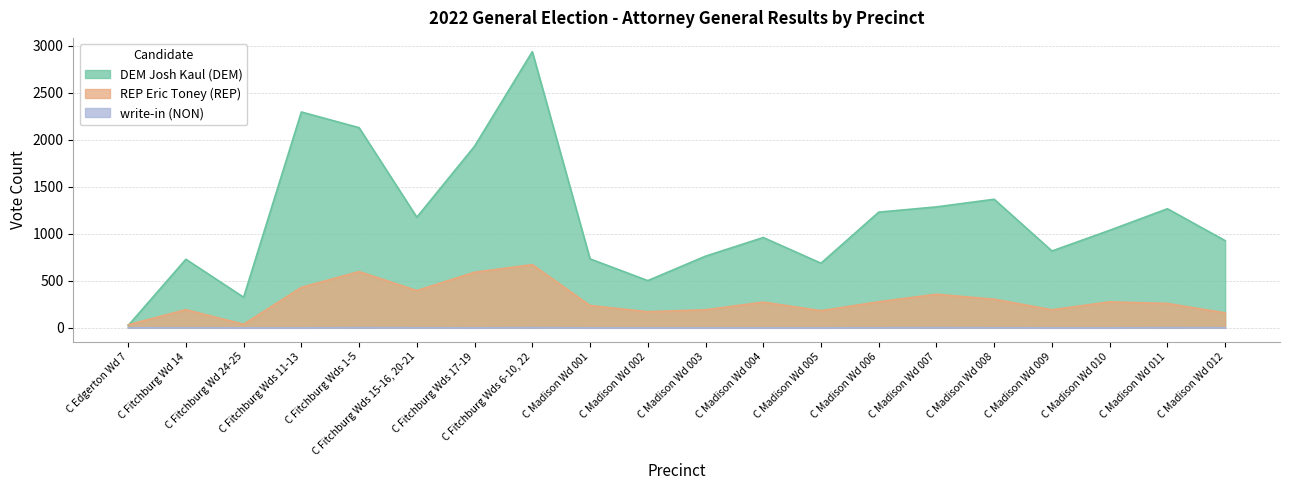

Where is write-in (NON) nearest to the value 1?

C Edgerton Wd 7